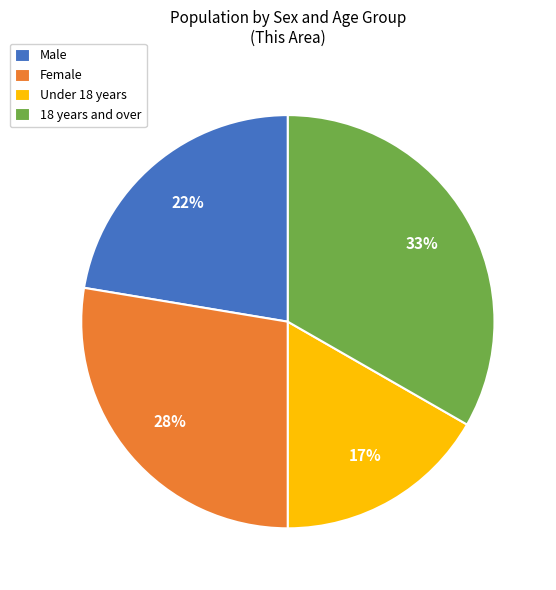

Does any single category account for the majority?

No